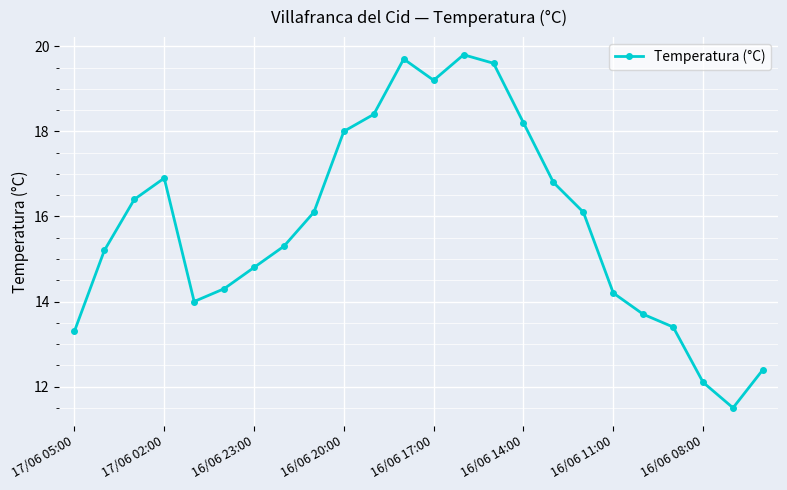

What is the difference between the maximum and minimum values?

8.3